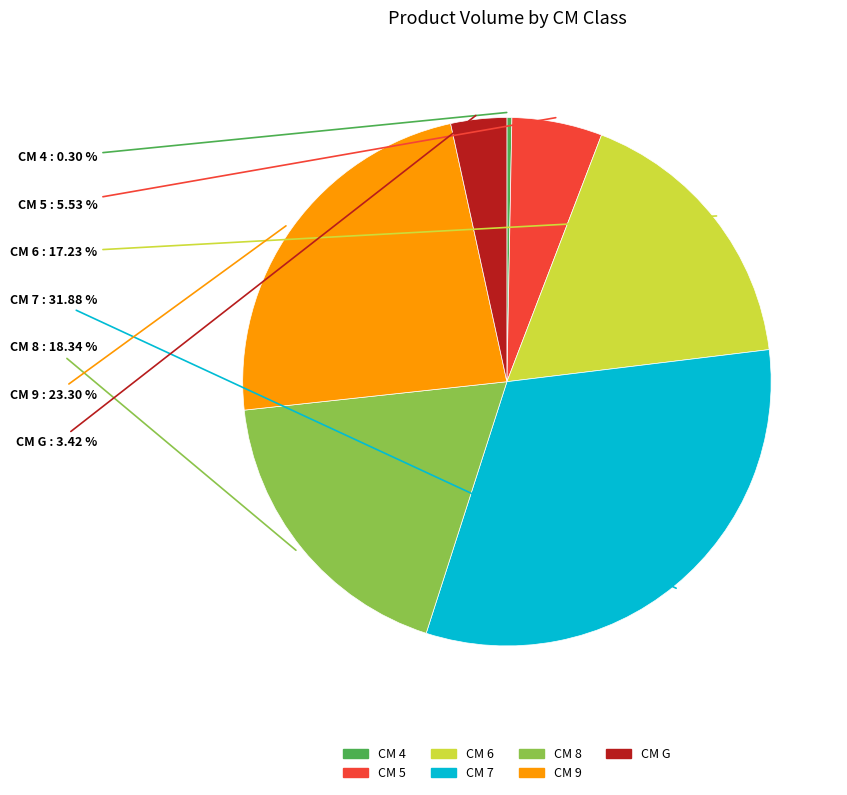

Is there any slice that represents more than half of the pie?

No